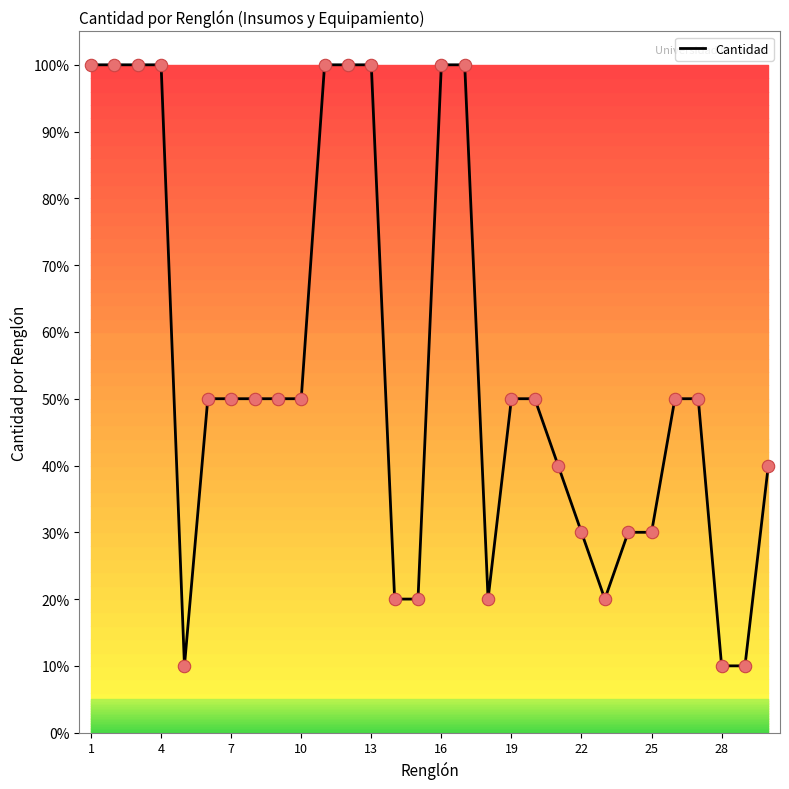

What is the greatest value displayed?

100